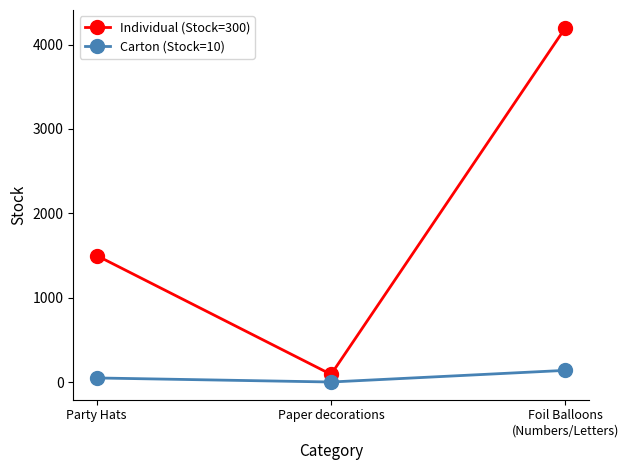

Count the number of categories in the chart.

3